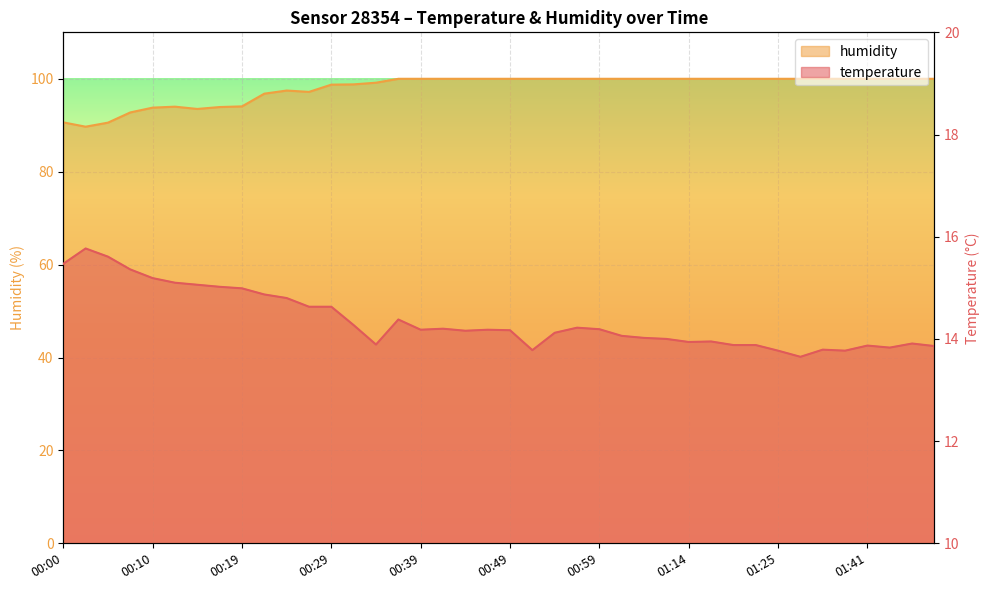

At which label is temperature closest to 14?

01:09